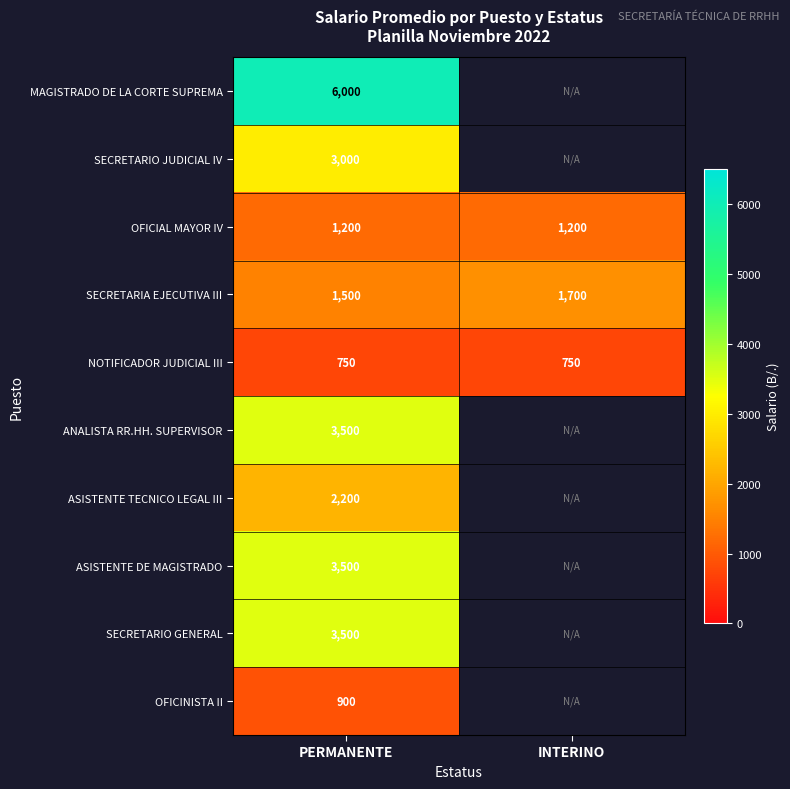

What is the maximum value for SECRETARIA EJECUTIVA III?

1700